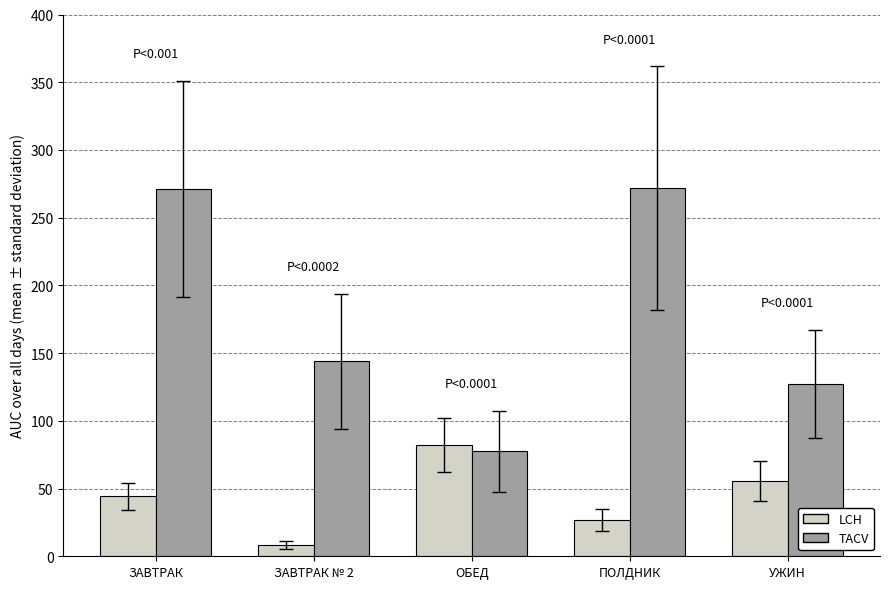

Which category has the lowest value across all series?

ЗАВТРАК № 2